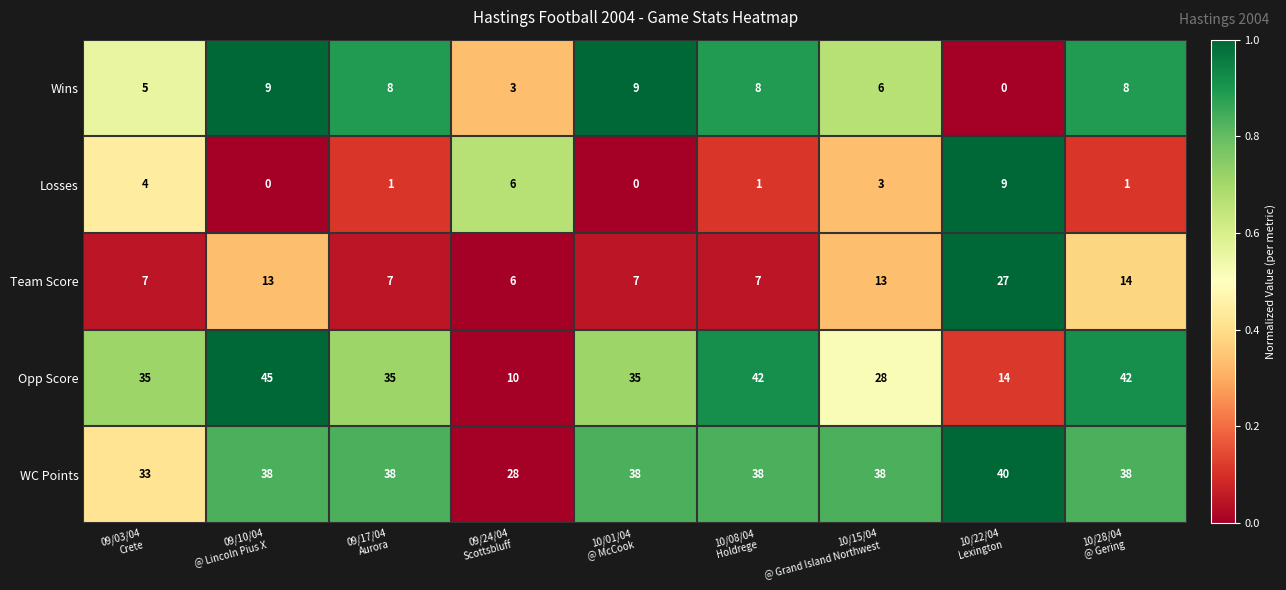

What is the maximum value shown in the chart?

45